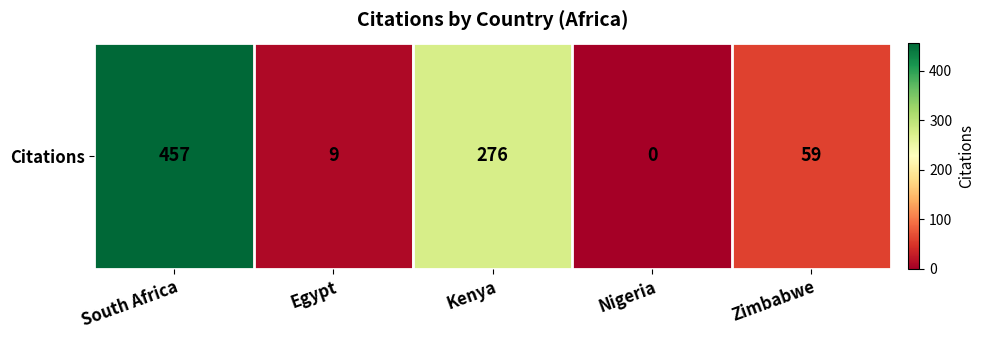

Where does the data first go above 59?

South Africa